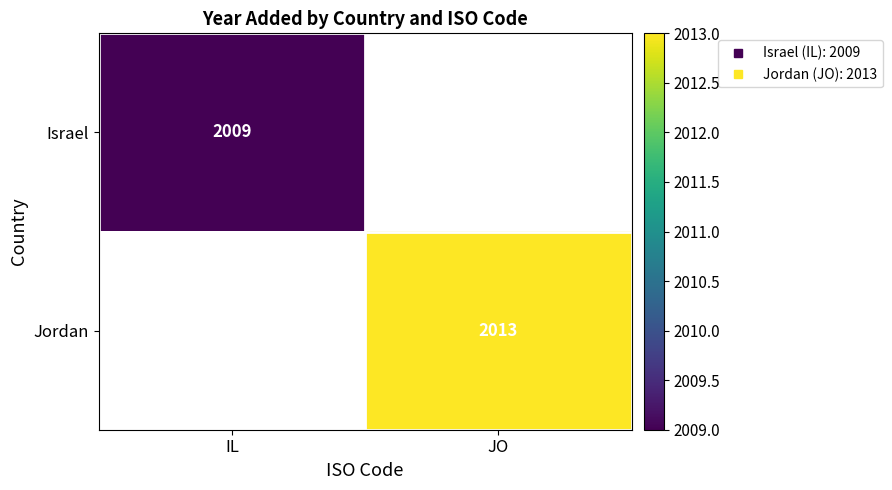

Is it true that Israel equals 711.6 at IL?

False